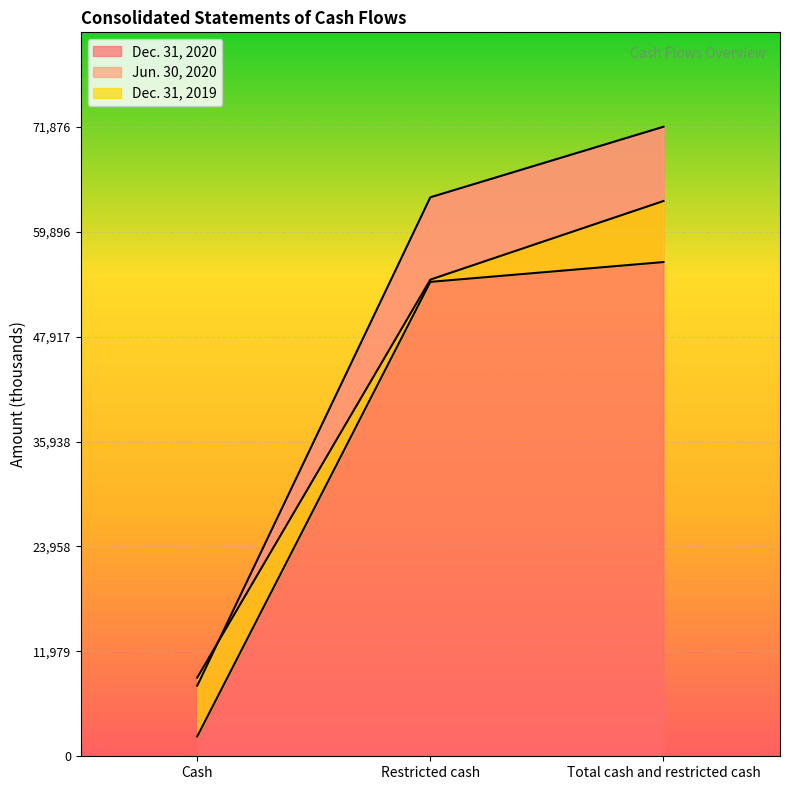

What is the sum of all Dec. 31, 2020 values?

143752